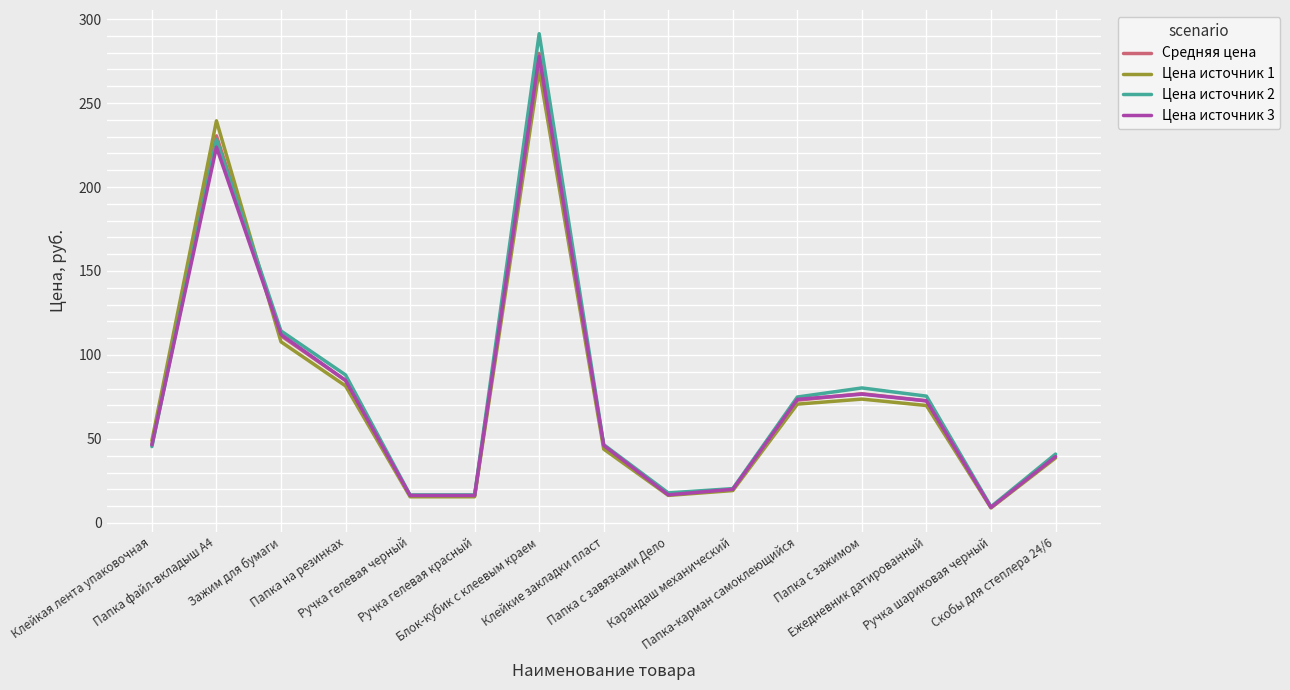

What is the maximum value for Цена источник 1?

269.7